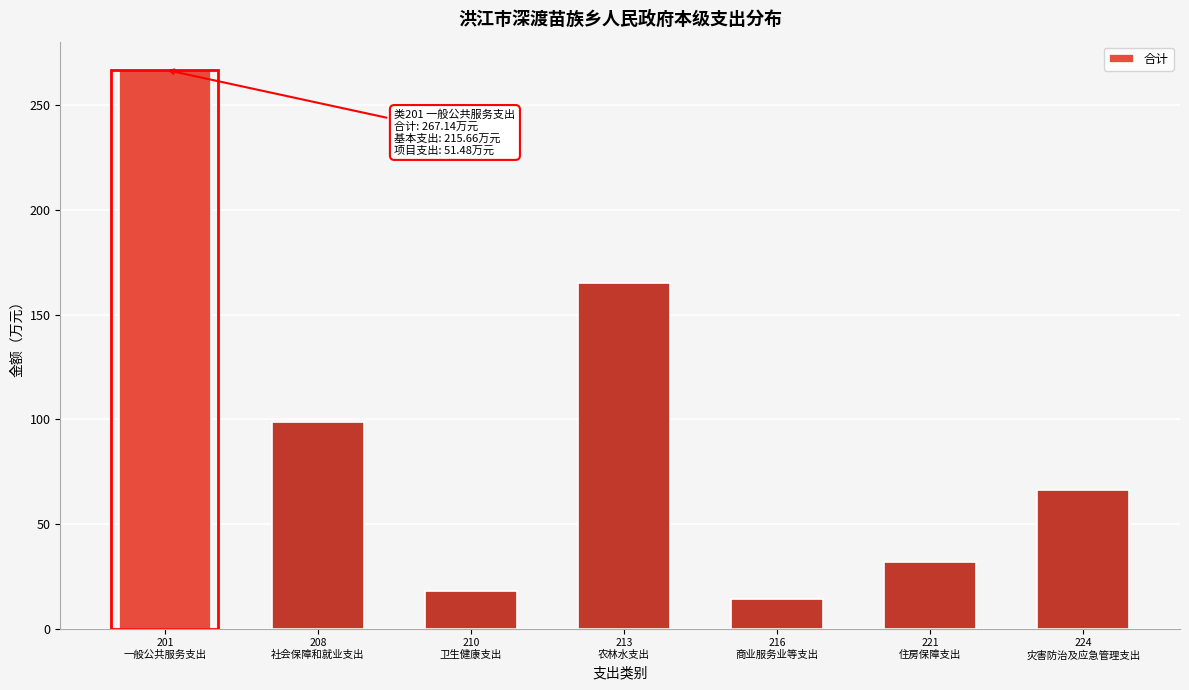

Reading right to left, what are all the values shown in this chart?

66.5	32.0	14.0	165.3	18.2	98.9	267.1